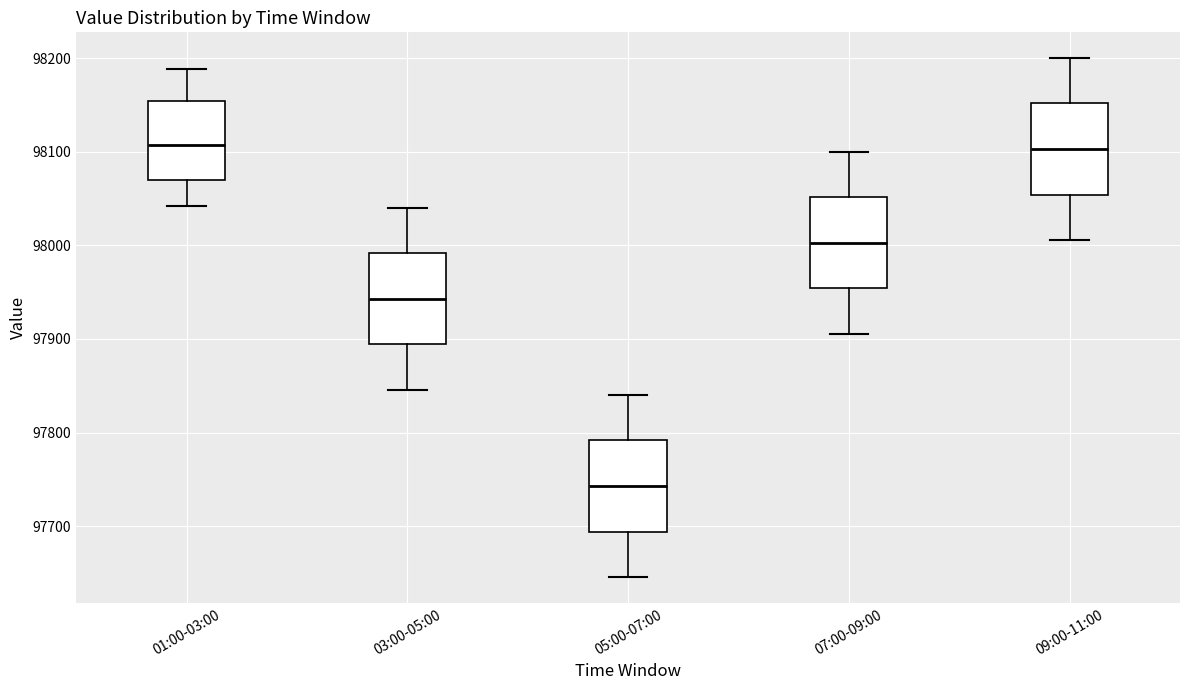

Where is the upper edge of the box for 01:00-03:00 on the y-axis? The values are not printed on the chart, so give them approximately, as read against the axis.

98150